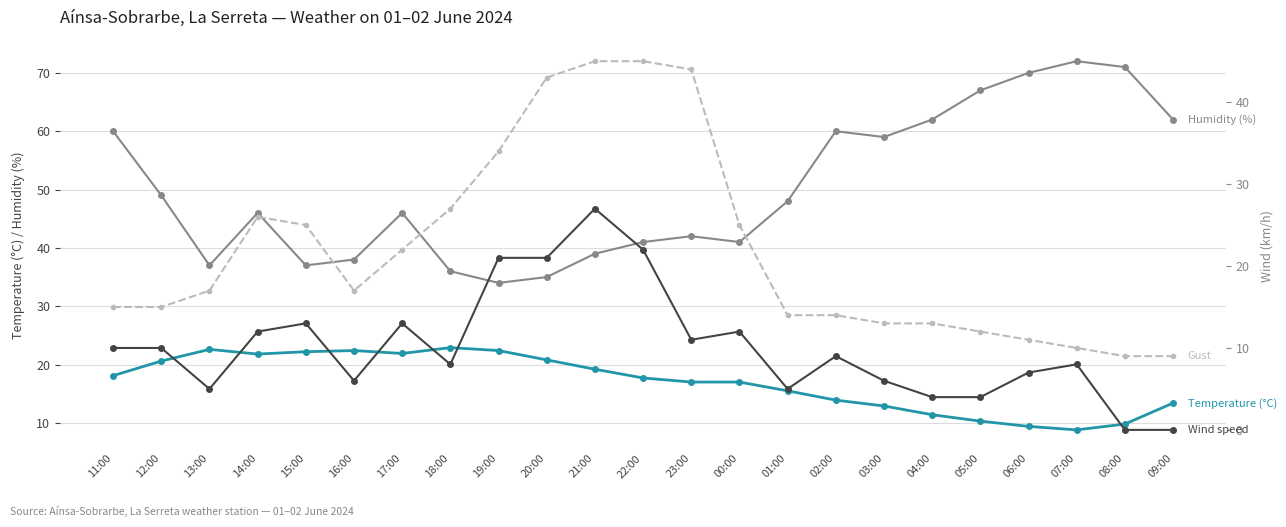

What are all the series names shown in the legend?

Temperature (°C), Humidity (%), Wind speed (km/h), Gust (km/h)